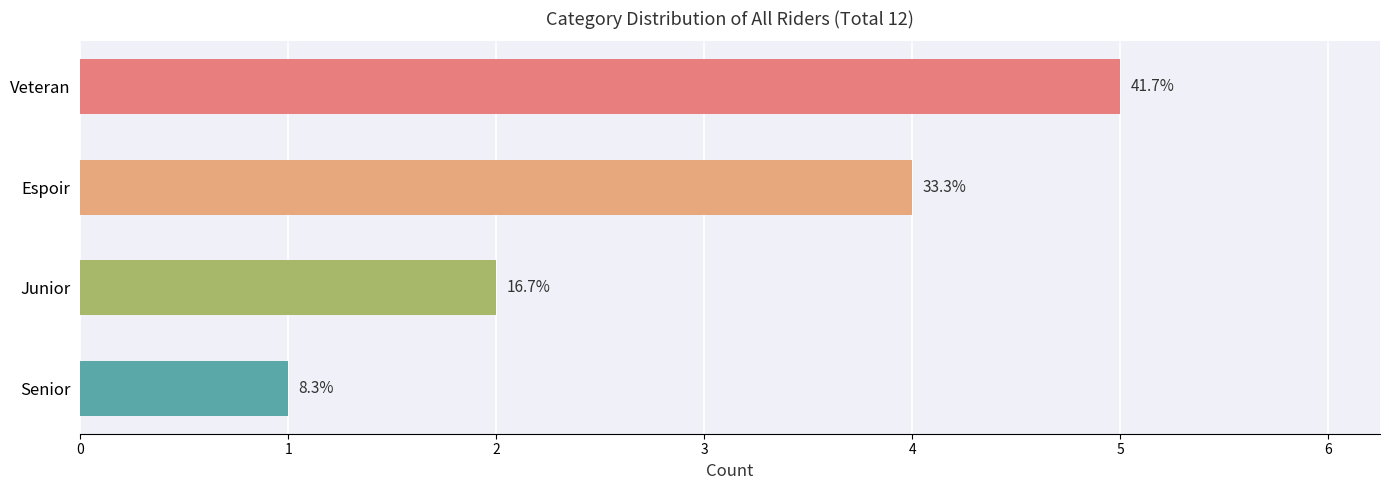

Reading left to right, what are all the values shown in this chart?

5	4	2	1